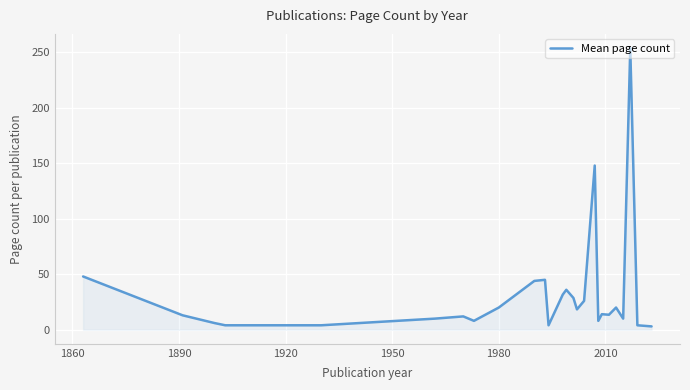

What is the average value?

32.0